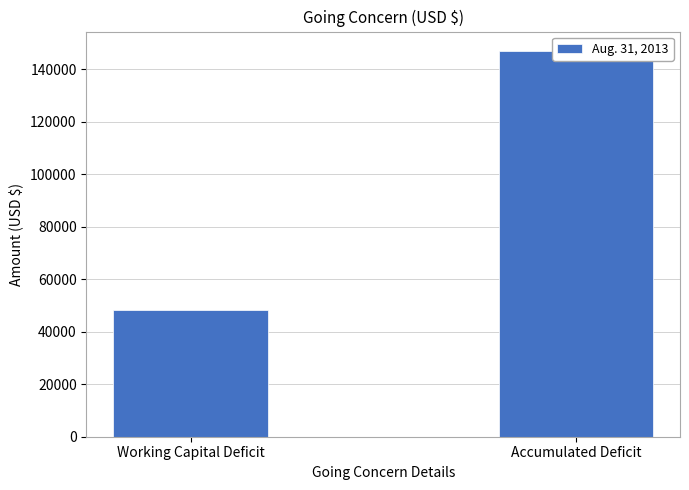

Count the values in the range 48199 to 147108.

2